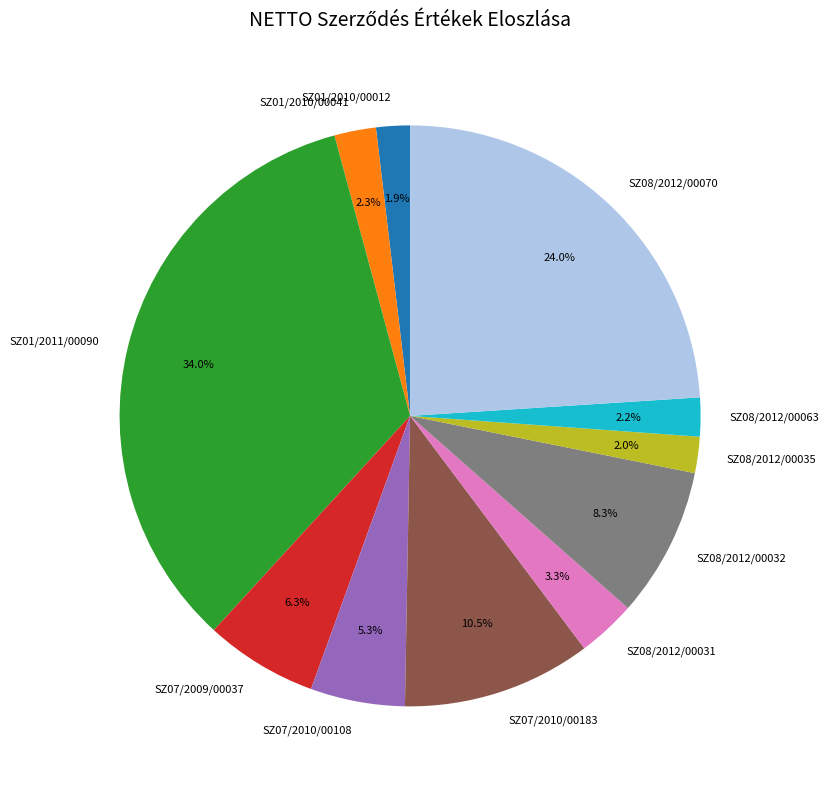

Count the number of slices in the pie.

11